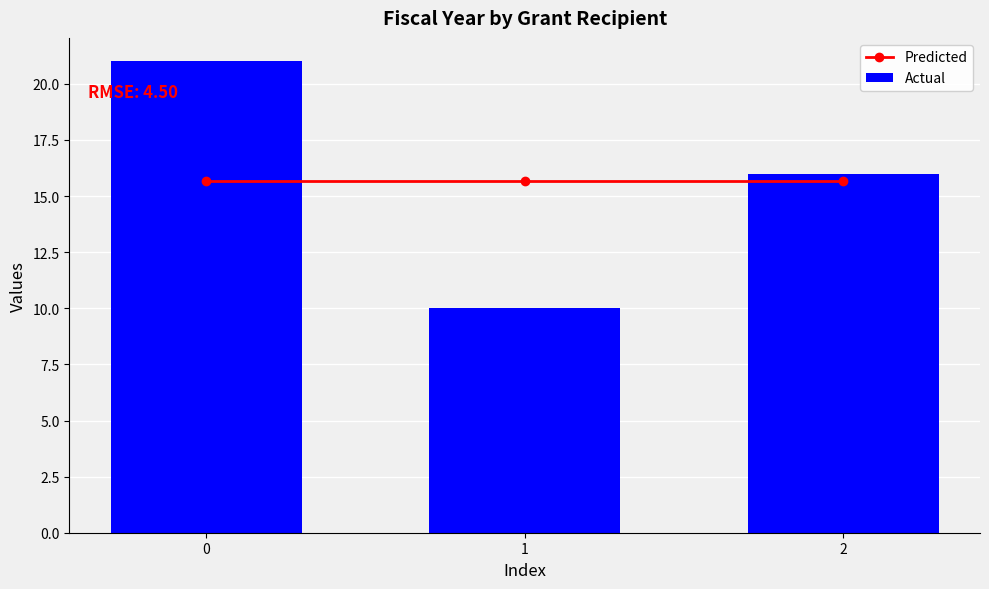

What is the smallest value displayed?

10.0